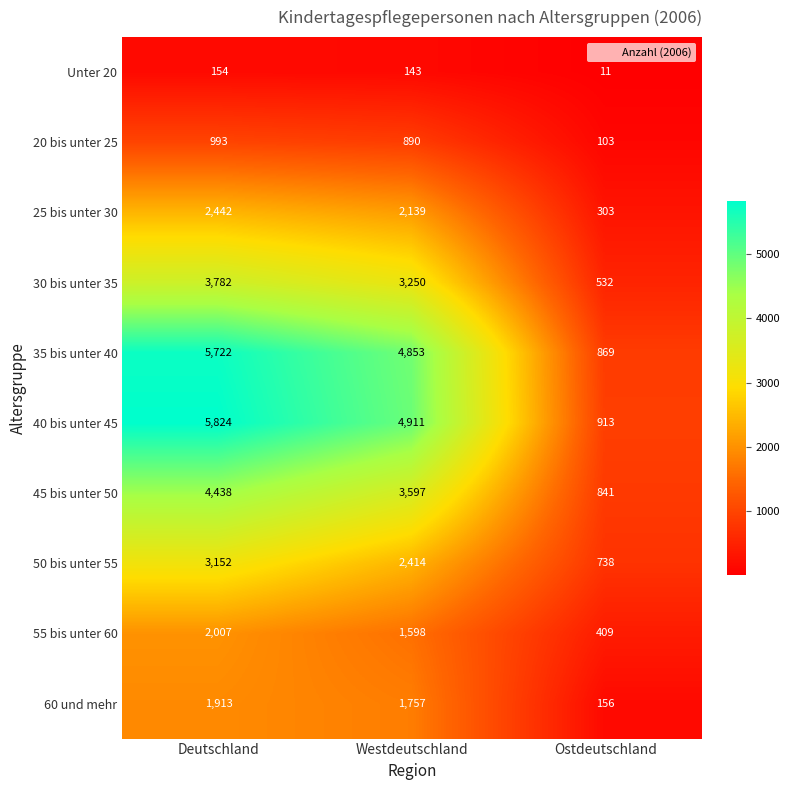

Which series has the largest total across all categories?

40 bis unter 45